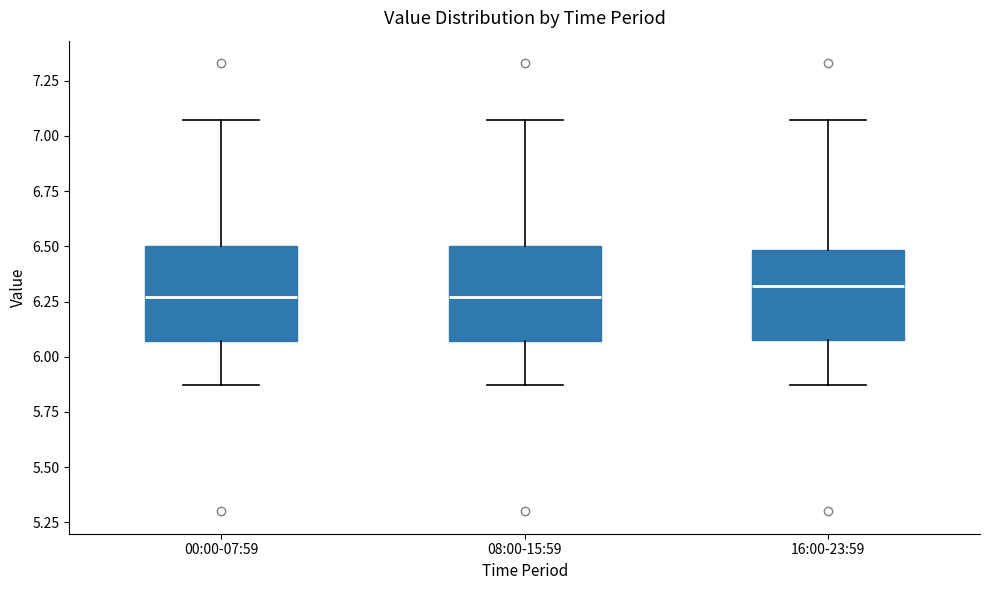

Which box has the highest median line?

16:00-23:59